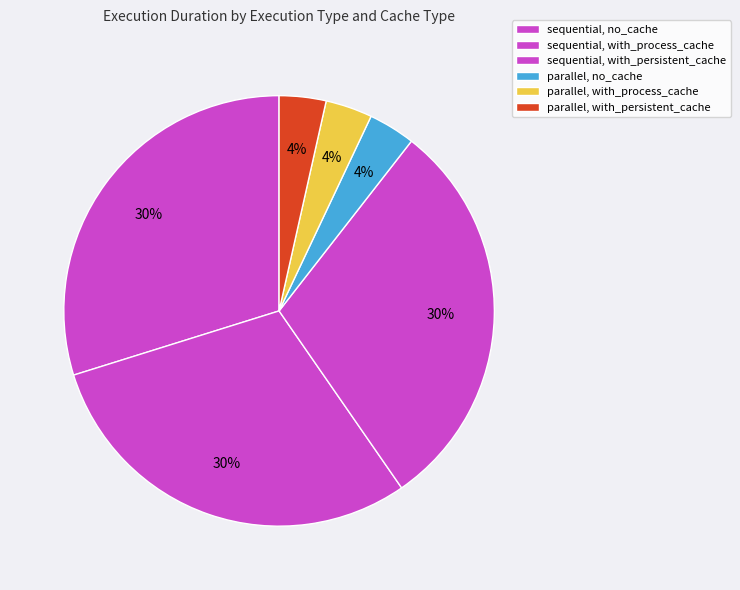

Is parallel, with_persistent_cache the majority of the pie?

No